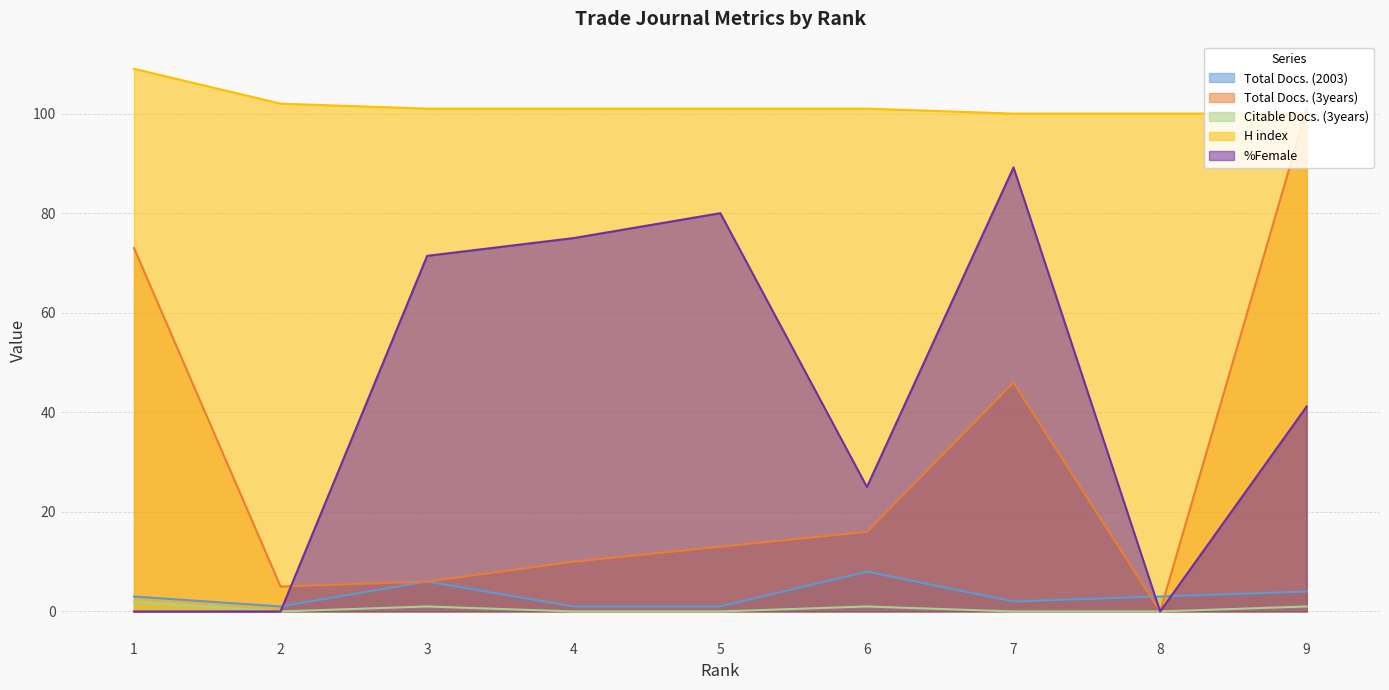

List the series in order of their peak value, highest first.

H index, Total Docs. (3years), %Female, Total Docs. (2003), Citable Docs. (3years)